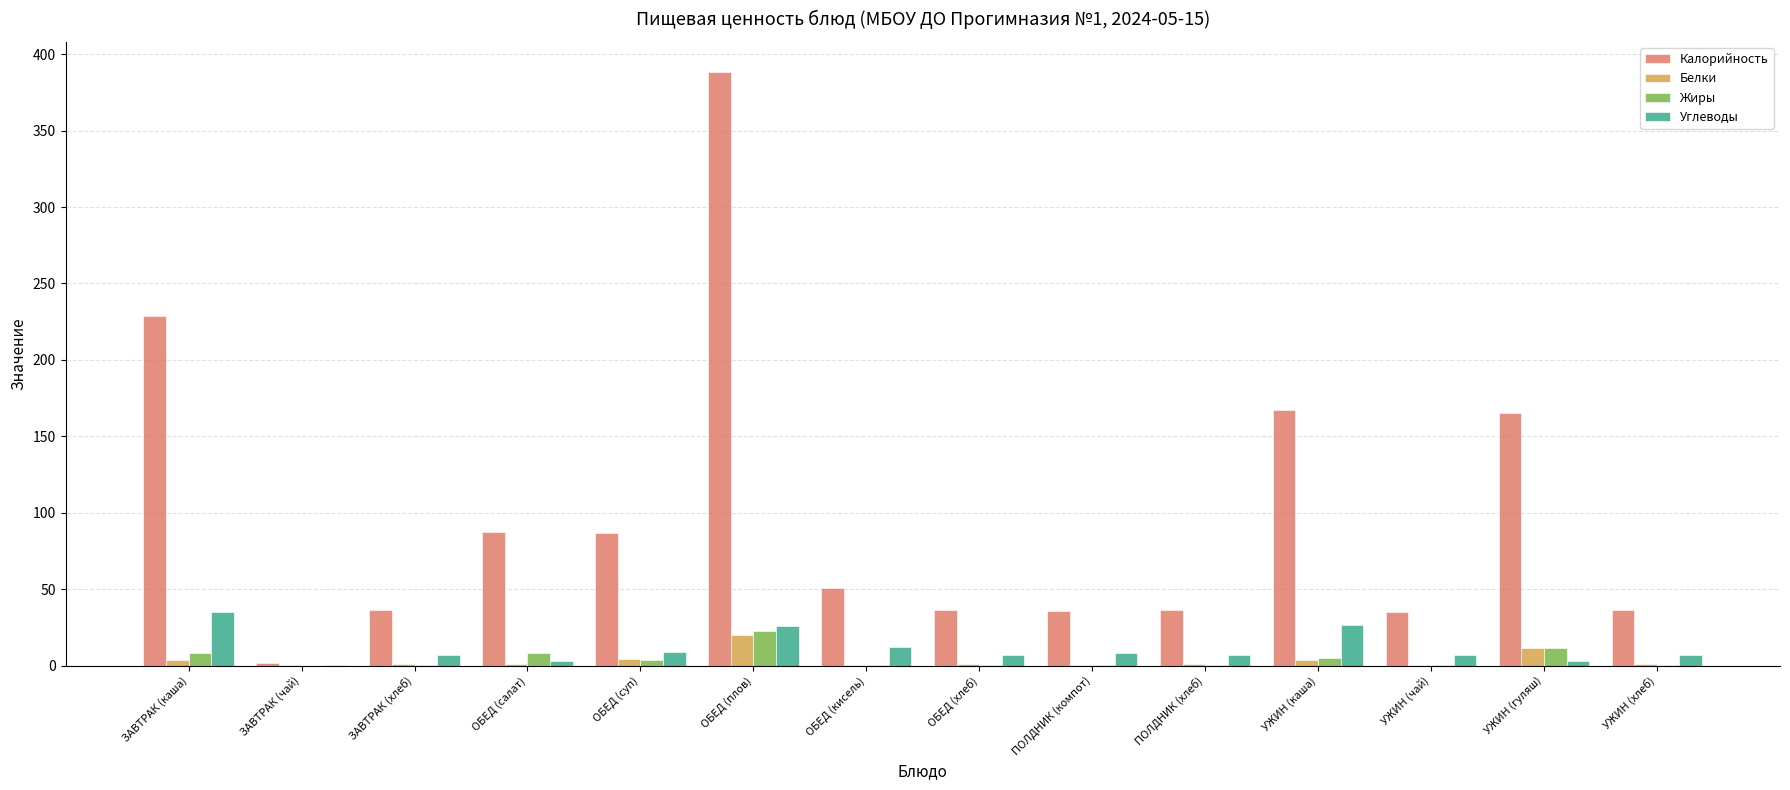

At which category is the sum across all series the highest?

ОБЕД (плов)